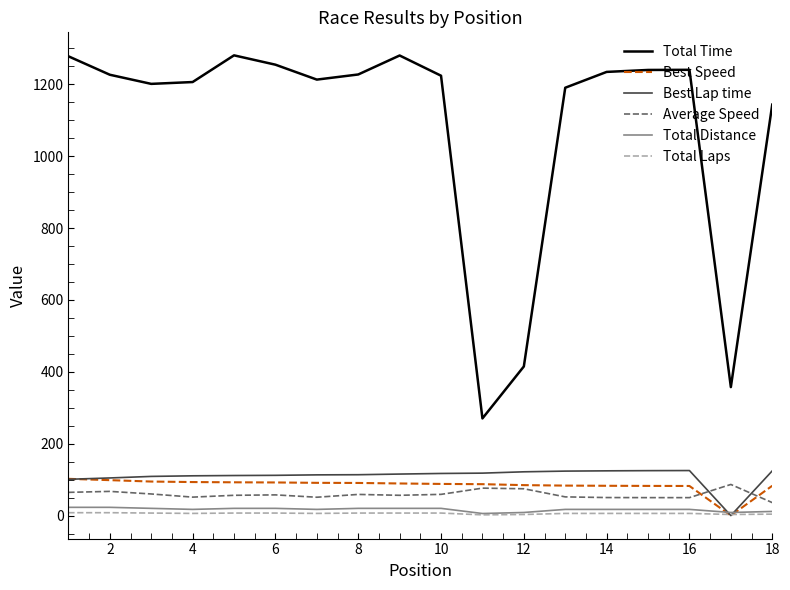

What are all the series names shown in the legend?

Total Time, Best Speed, Best Lap time, Average Speed, Total Distance, Total Laps